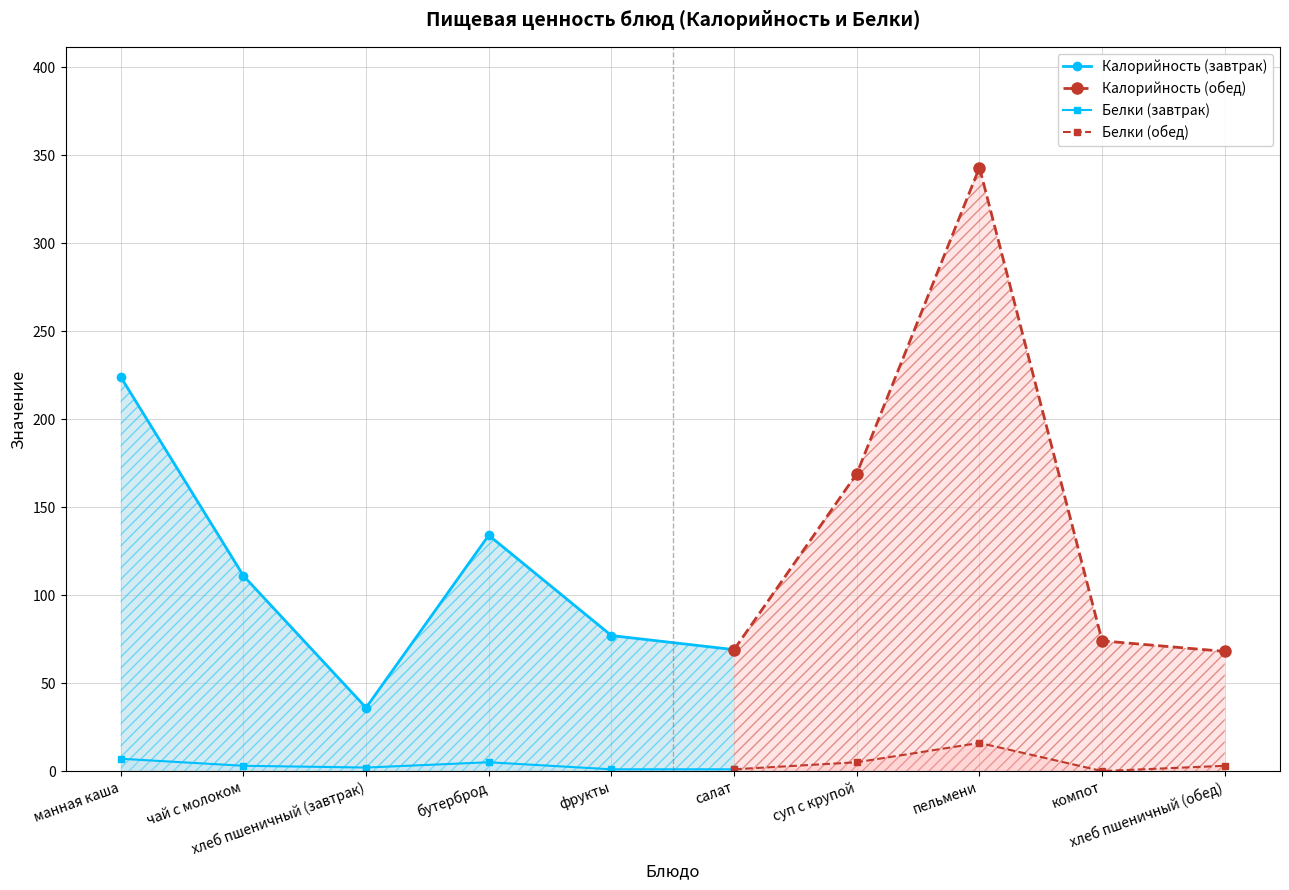

True or false: Калорийность and Белки cross at least once.

False